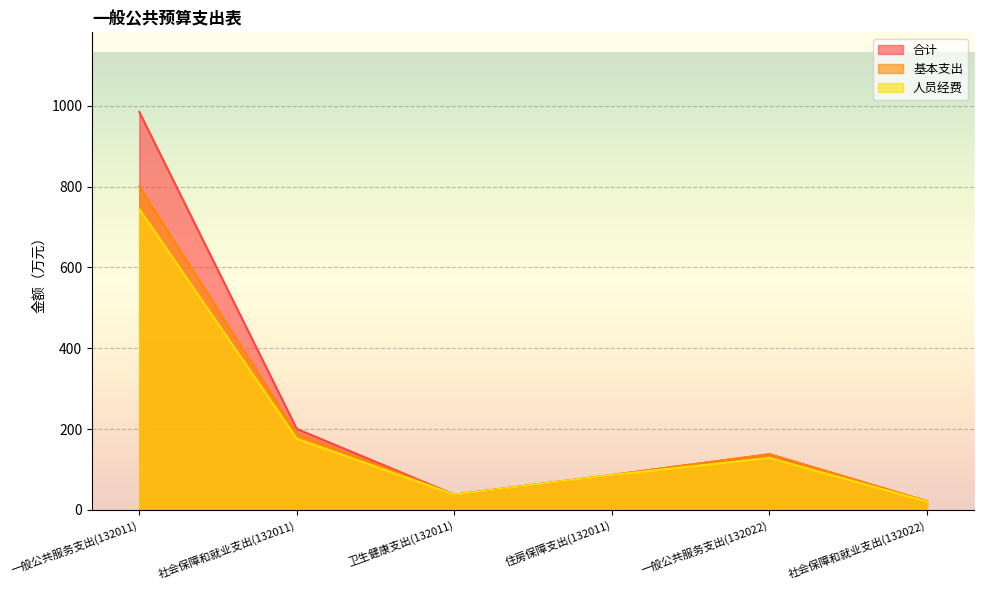

What is the average value of the 人员经费 series?

199.0